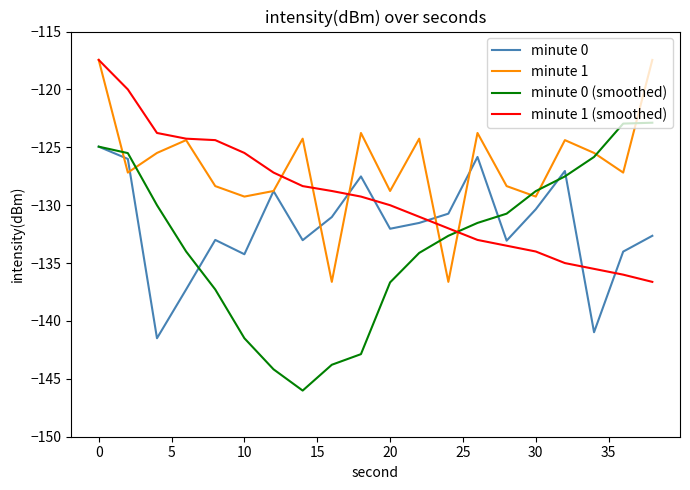

How many lines are shown in the chart?

4